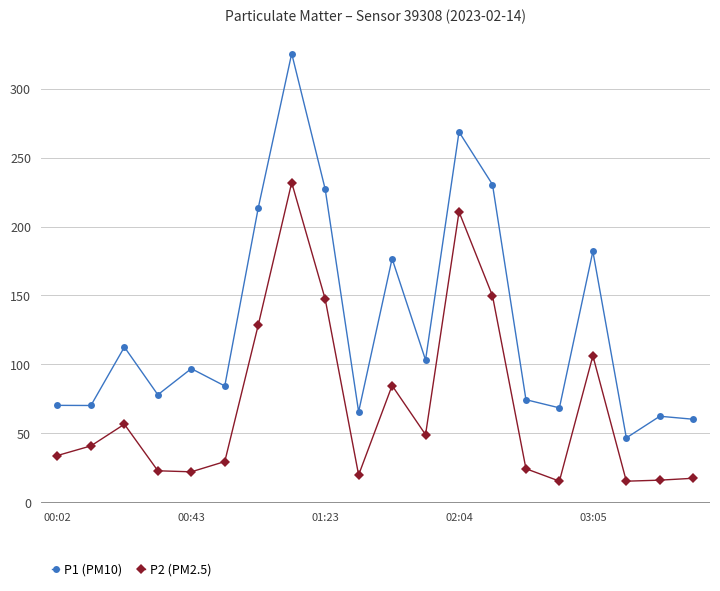

What is the minimum value for P1 (PM10)?

46.7